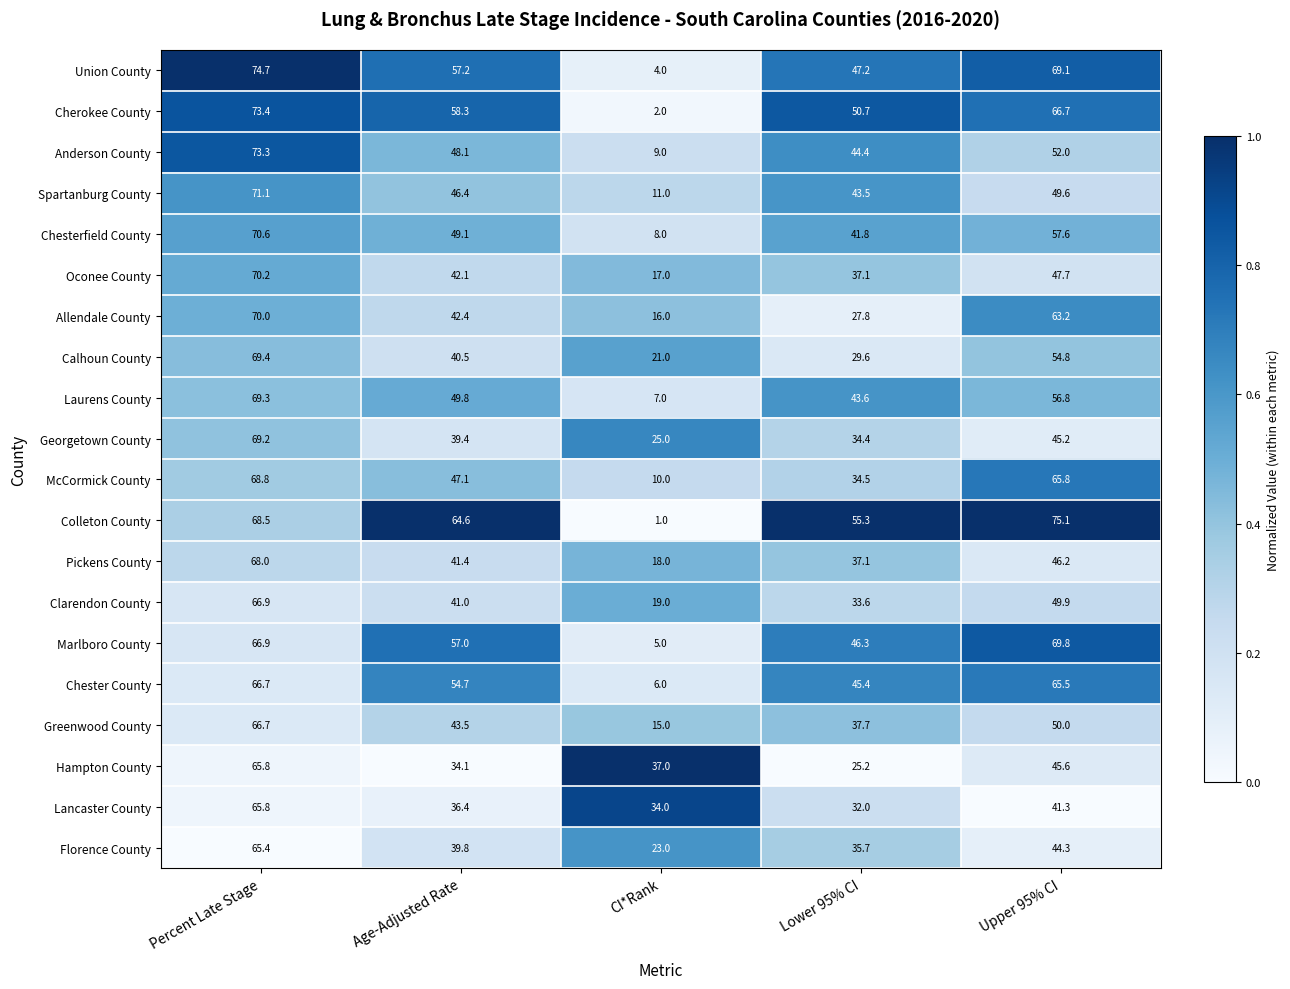

What is the greatest value displayed?

75.1